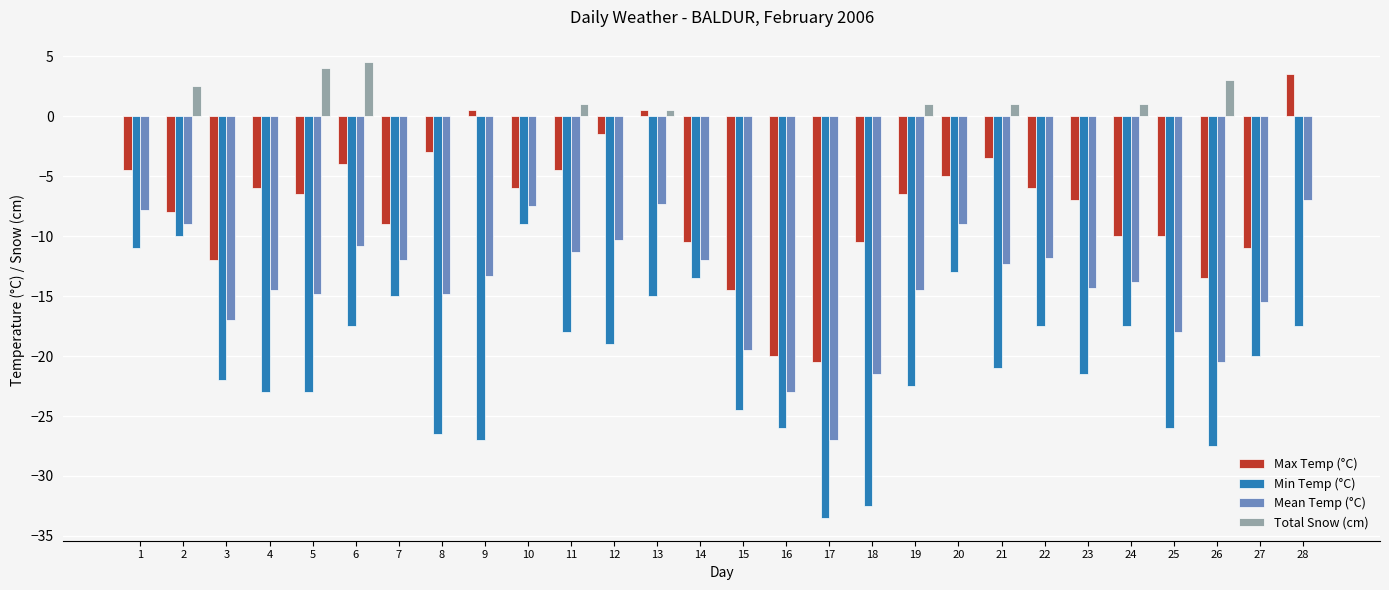

Reading left to right, list all the values displayed in this chart.

Max Temp (°C): -4.5	-8.0	-12.0	-6.0	-6.5	-4.0	-9.0	-3.0	0.5	-6.0	-4.5	-1.5	0.5	-10.5	-14.5	-20.0	-20.5	-10.5	-6.5	-5.0	-3.5	-6.0	-7.0	-10.0	-10.0	-13.5	-11.0	3.5
Min Temp (°C): -11.0	-10.0	-22.0	-23.0	-23.0	-17.5	-15.0	-26.5	-27.0	-9.0	-18.0	-19.0	-15.0	-13.5	-24.5	-26.0	-33.5	-32.5	-22.5	-13.0	-21.0	-17.5	-21.5	-17.5	-26.0	-27.5	-20.0	-17.5
Mean Temp (°C): -7.8	-9.0	-17.0	-14.5	-14.8	-10.8	-12.0	-14.8	-13.3	-7.5	-11.3	-10.3	-7.3	-12.0	-19.5	-23.0	-27.0	-21.5	-14.5	-9.0	-12.3	-11.8	-14.3	-13.8	-18.0	-20.5	-15.5	-7.0
Total Snow (cm): 0.0	2.5	0.0	0.0	4.0	4.5	0.0	0.0	0.0	0.0	1.0	0.0	0.5	0.0	0.0	0.0	0.0	0.0	1.0	0.0	1.0	0.0	0.0	1.0	0.0	3.0	0.0	0.0